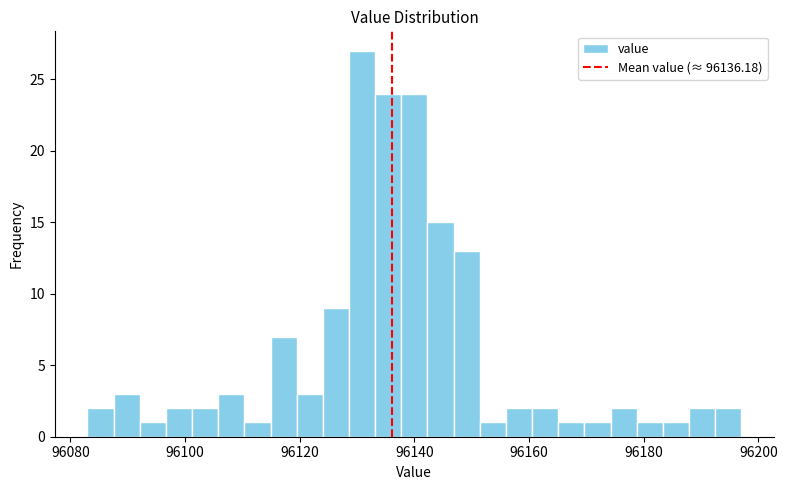

Around what value on the x-axis is the tallest bar? Give the approximate position of its centre, as read against the axis.

96130